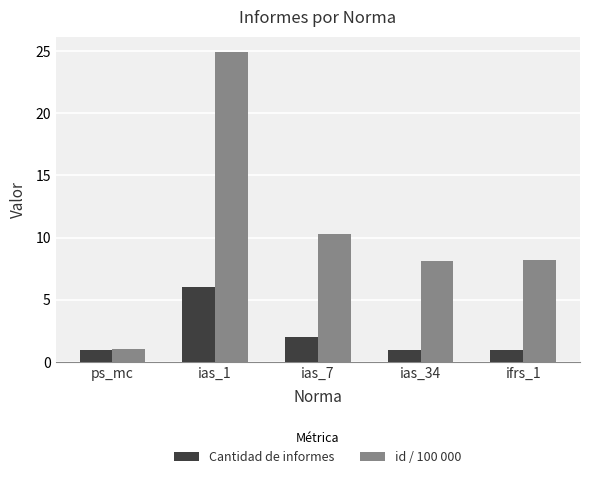

What is the value of the Cantidad de informes bar at the 3rd from the left?

2.0